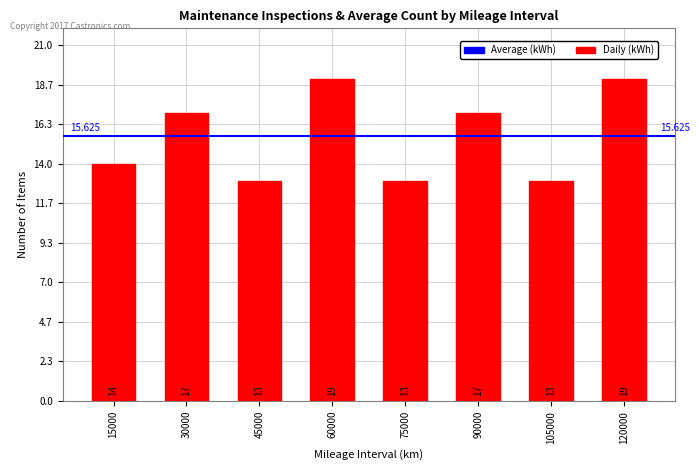

What is the sum of the values at 105000 and 75000?

26